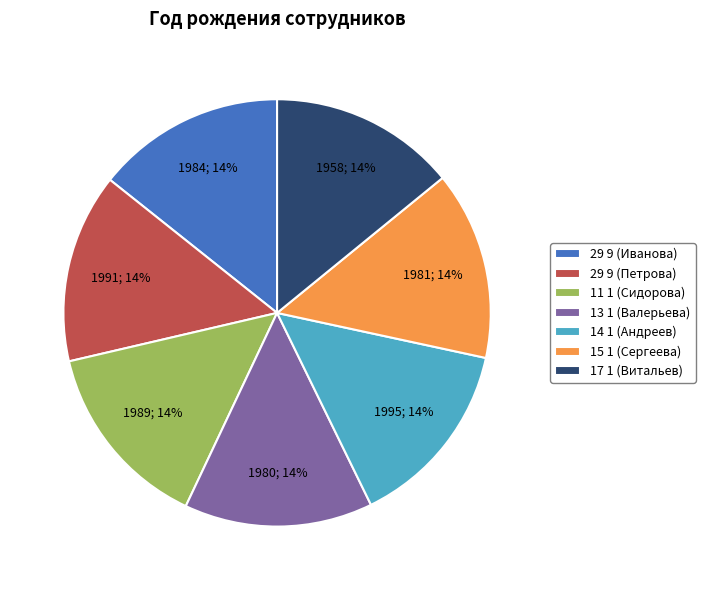

How many segments does this pie chart have?

7